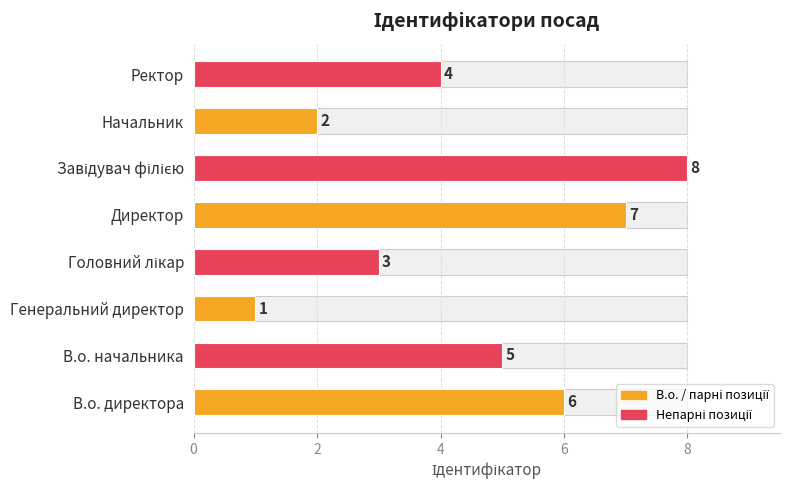

What is the minimum value shown in the chart?

1